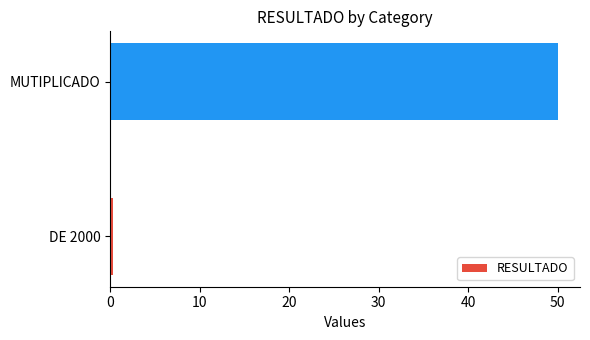

What is the average value?

25.1